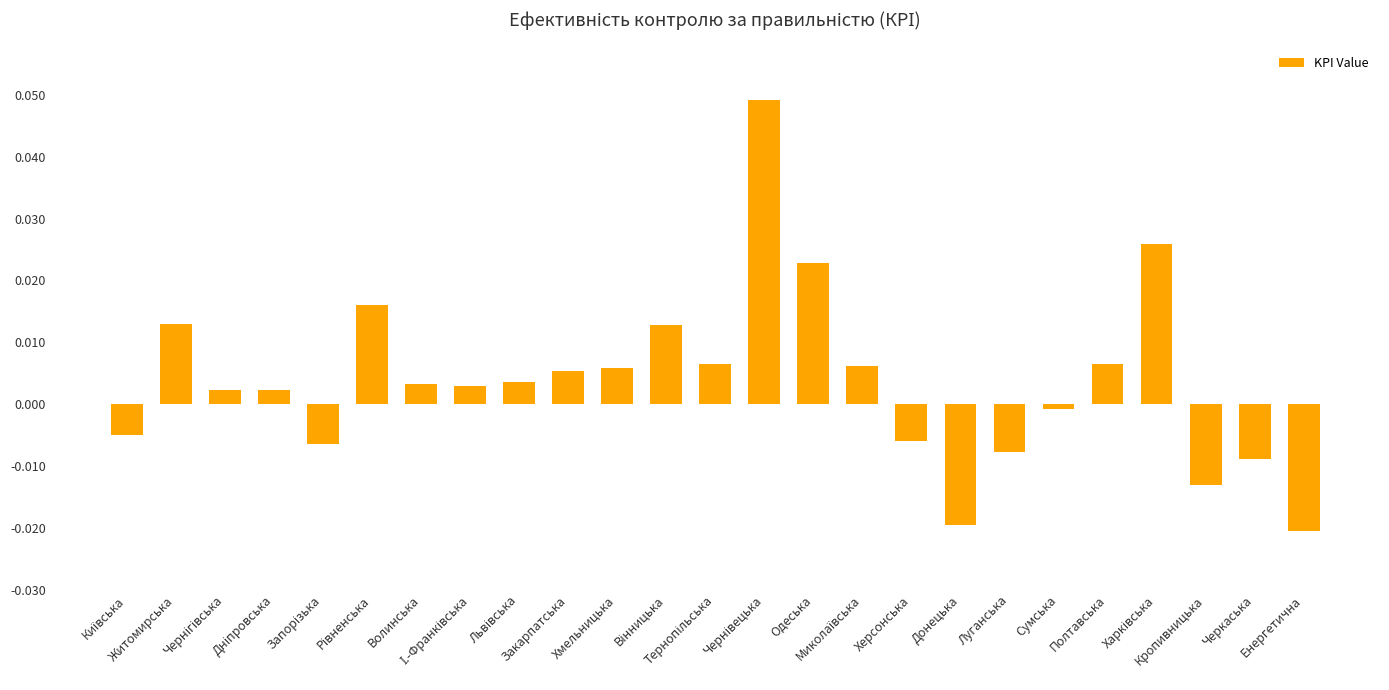

How many data points are above 0?

16